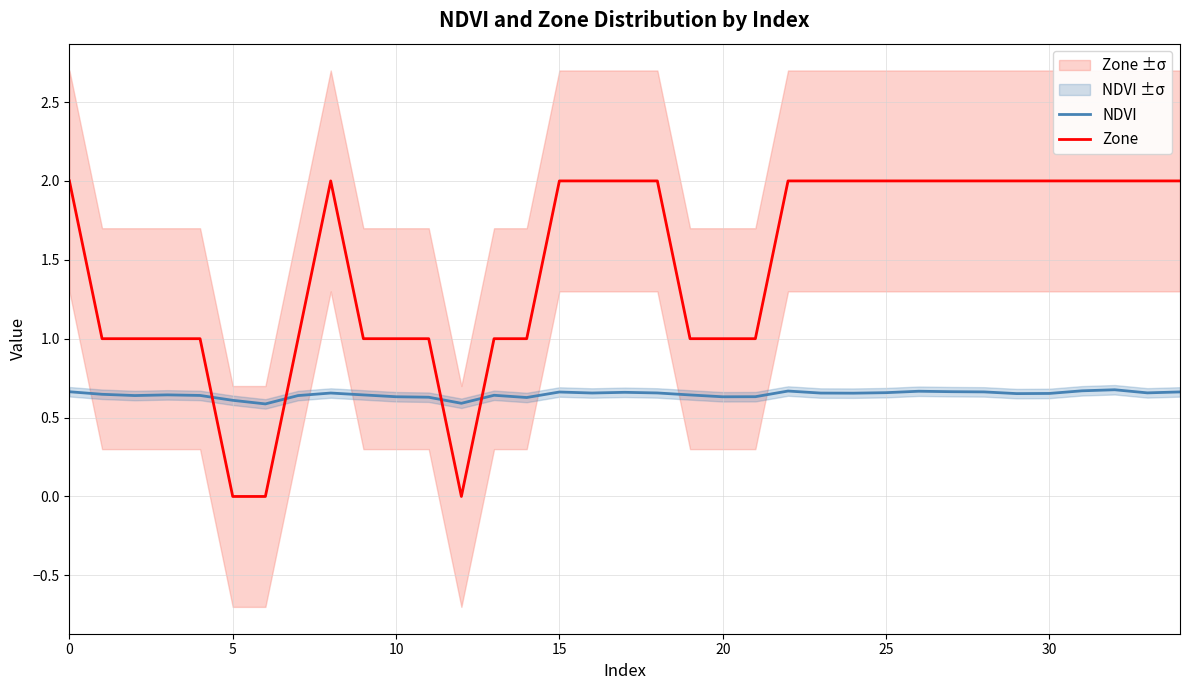

What are all the series names shown in the legend?

NDVI, Zone